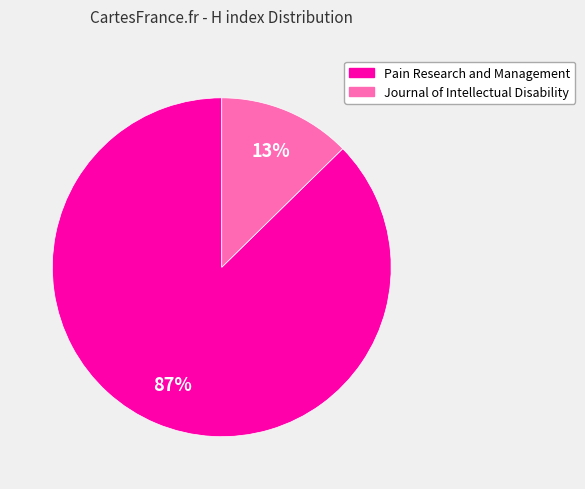

To the nearest percent, what is the combined percentage of Pain Research and Management and Journal of Intellectual Disability?

100%